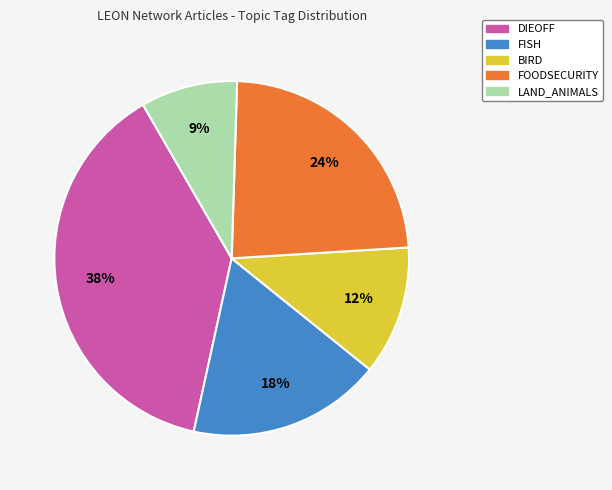

Between FOODSECURITY and FISH, which is larger?

FOODSECURITY